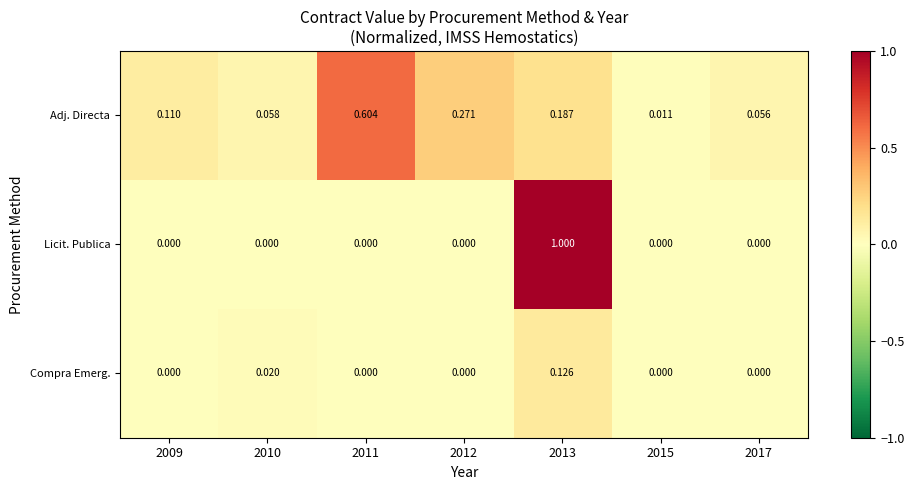

Which series has the largest range (max minus min)?

Licit. Publica